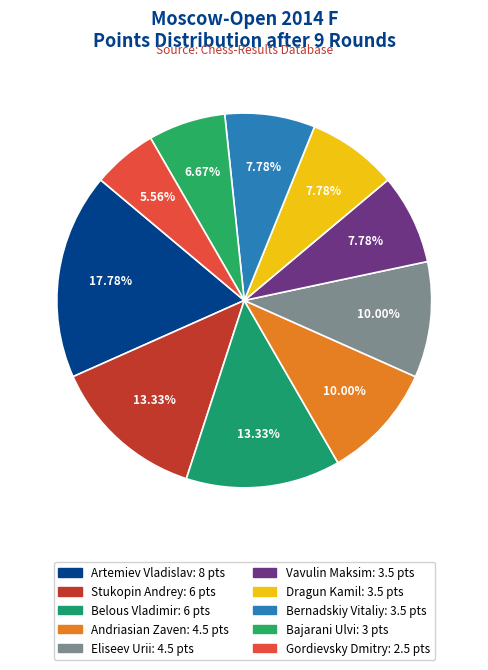

Count the number of slices in the pie.

10